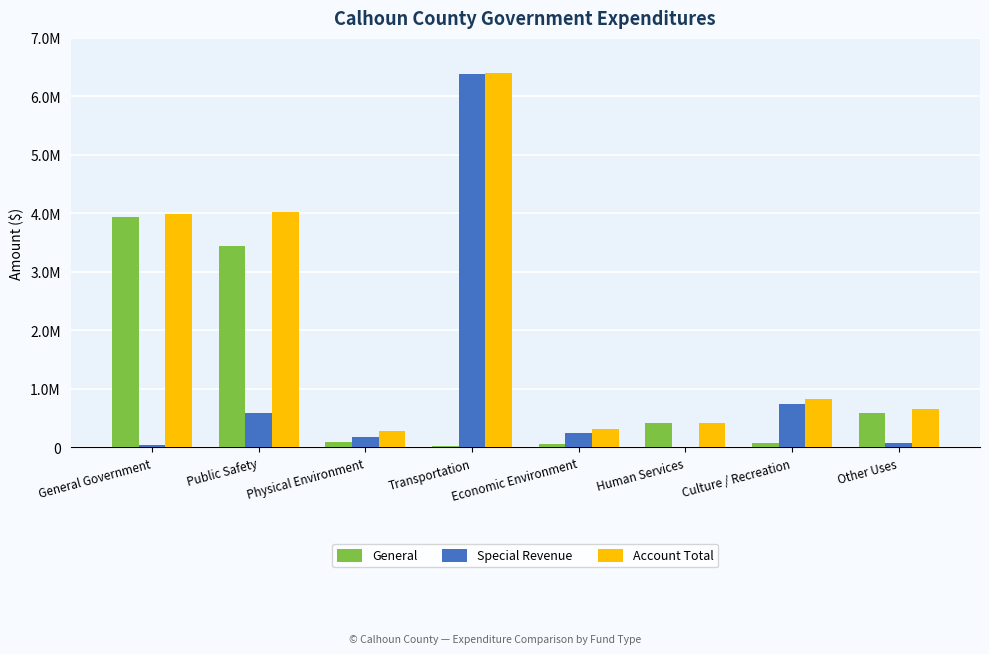

Is it true that Account Total equals 661962 at Other Uses?

True